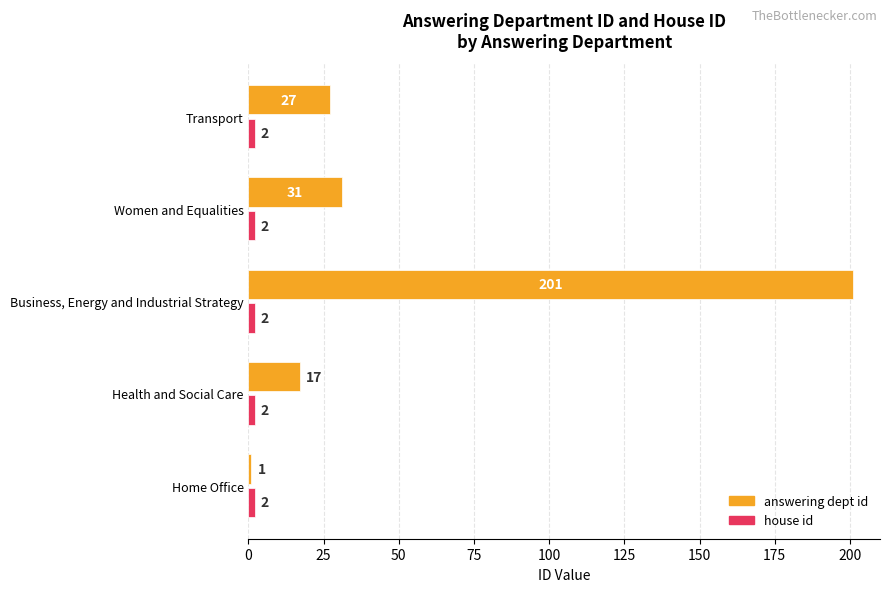

Where is answering dept id nearest to the value 101?

Women and Equalities